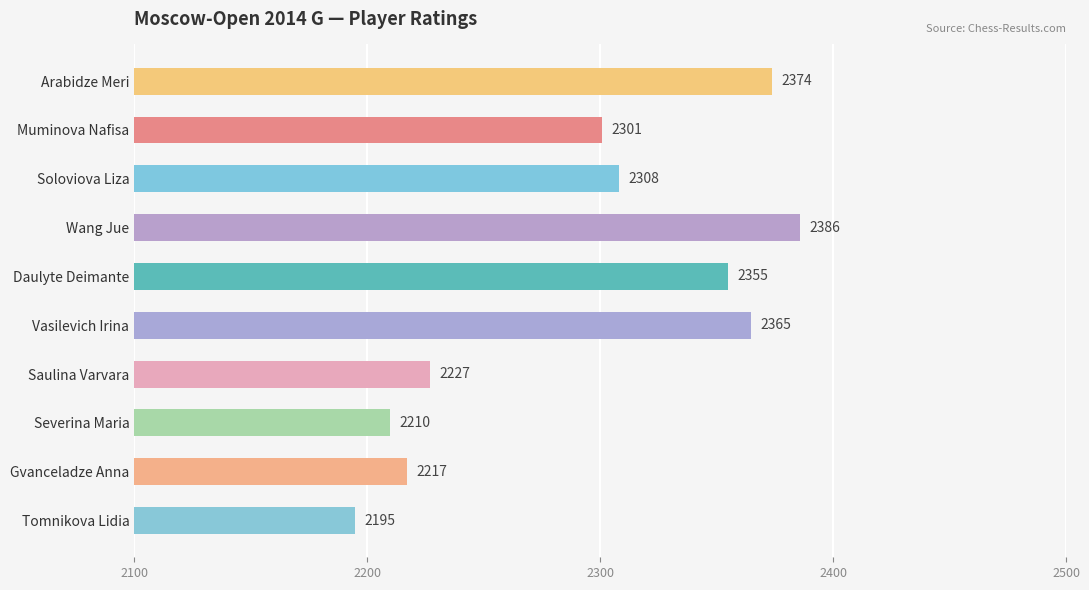

Reading top to bottom, what are all the values shown in this chart?

2374	2301	2308	2386	2355	2365	2227	2210	2217	2195